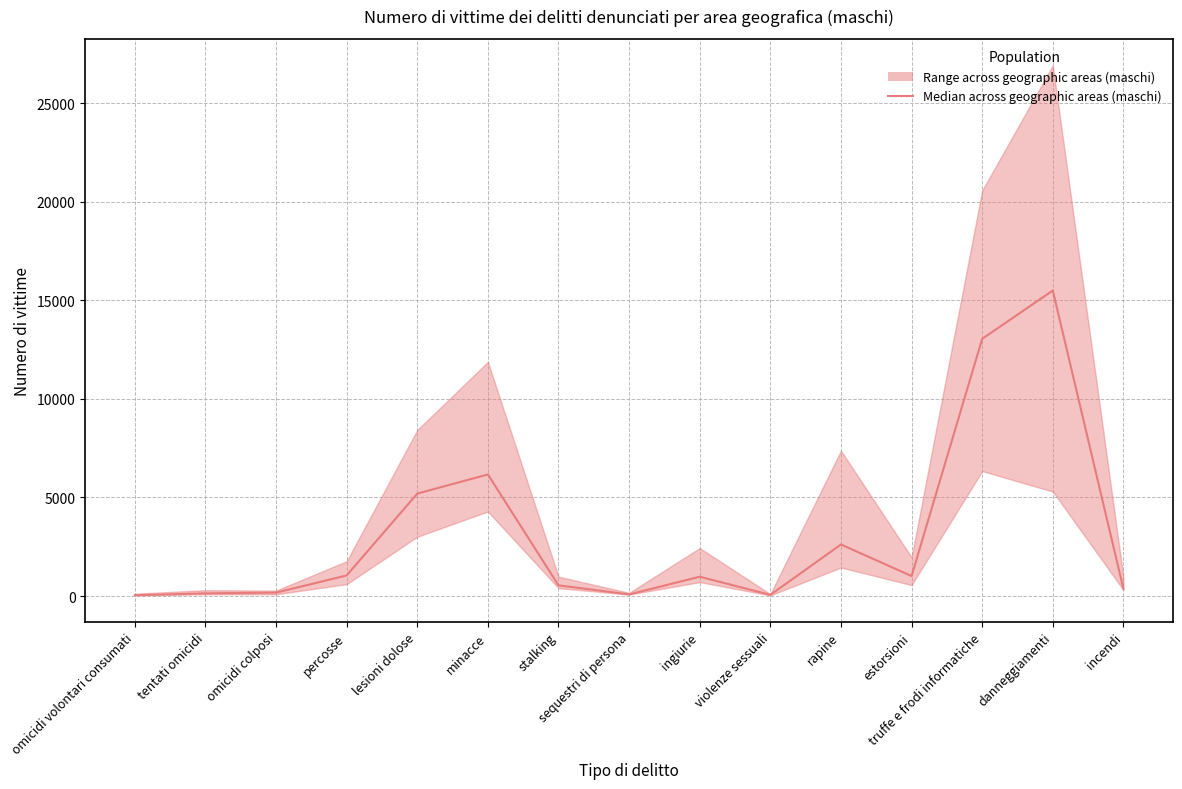

Rank the categories by value from lowest to highest.

omicidi volontari consumati, violenze sessuali, sequestri di persona, tentati omicidi, omicidi colposi, incendi, stalking, ingiurie, estorsioni, percosse, rapine, lesioni dolose, minacce, truffe e frodi informatiche, danneggiamenti